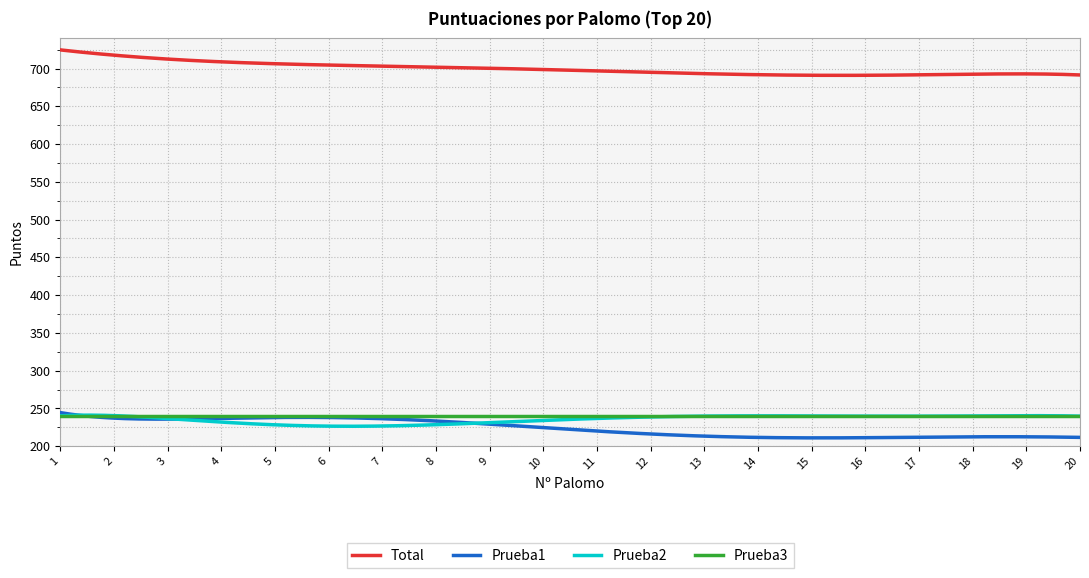

Which series has the largest total across all categories?

Total